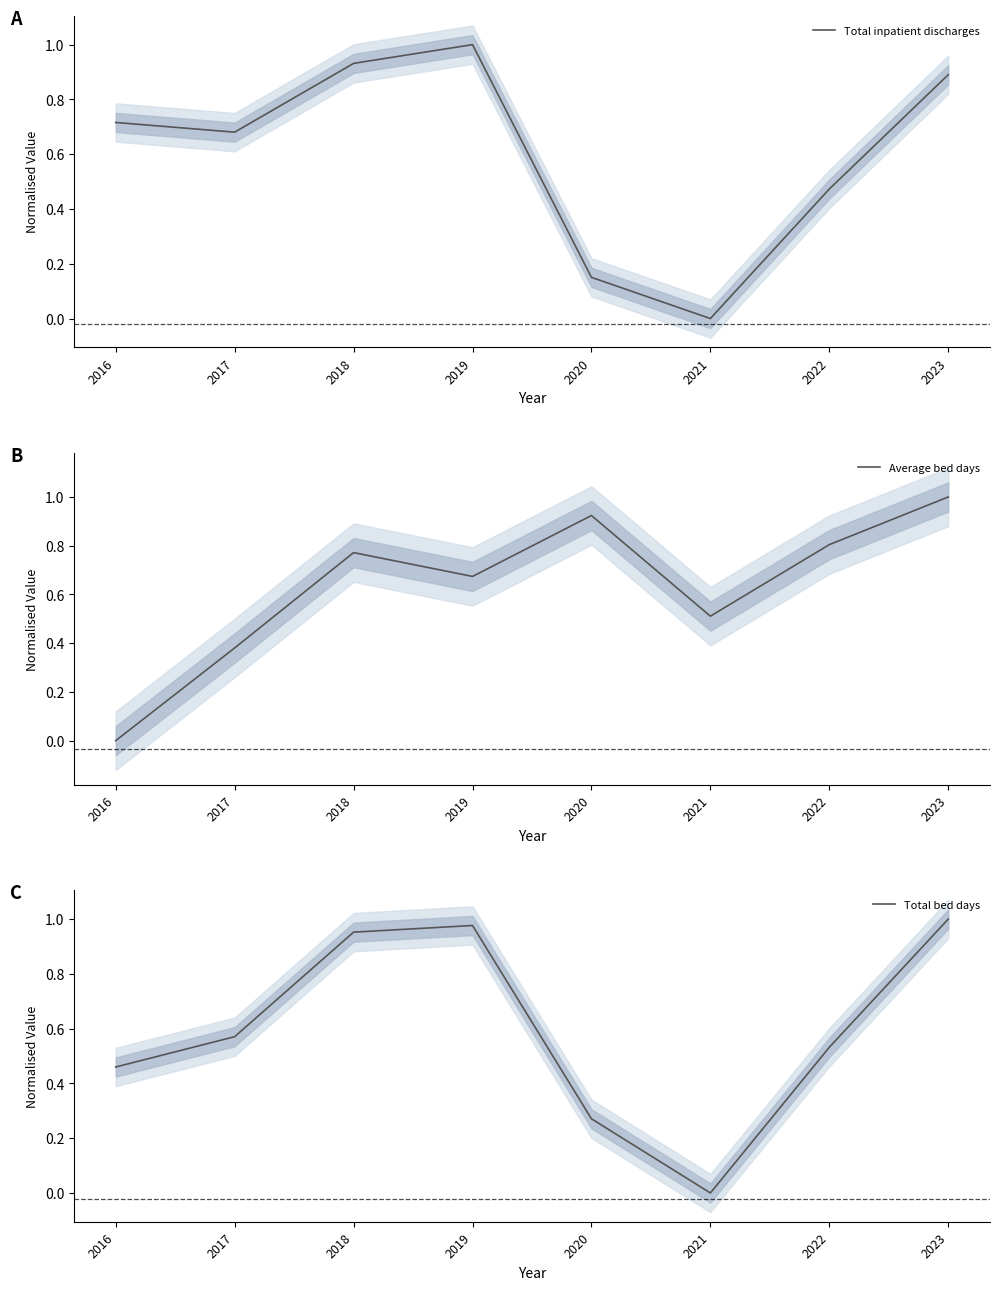

True or false: Total bed days and Total inpatient discharges cross at least once.

True